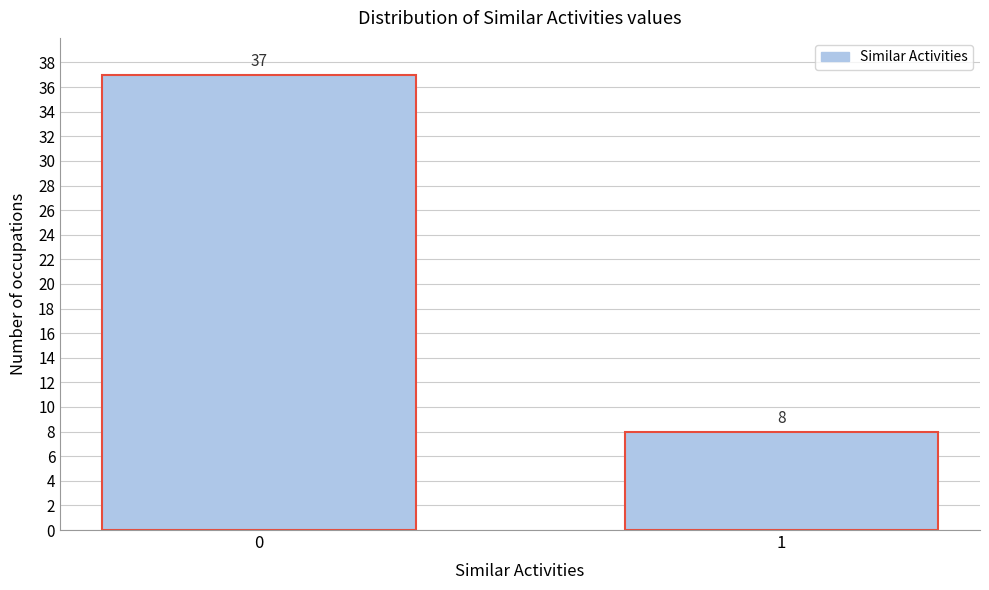

Reading right to left, what are all the values shown in this chart?

8	37